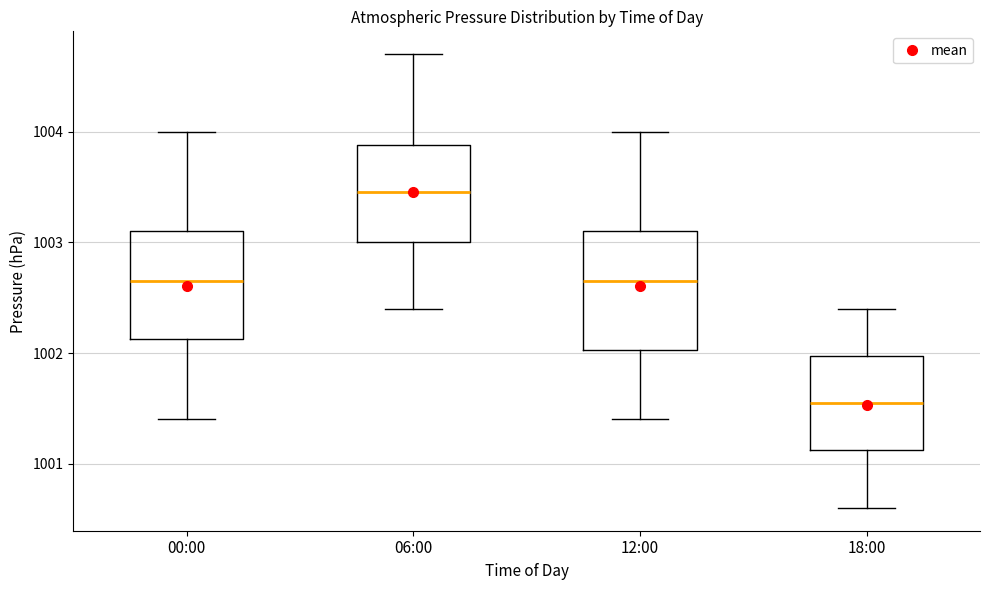

Reading left to right, transcribe this box plot: for each box, give where its median line is, the range the box spans, and where its two whiskers end, as read against the y-axis. The values are not printed on the chart, so give them approximately, as read against the axis.

00:00: median 1002.7, box 1002.1 to 1003.1, whiskers 1001.4 to 1004.0
06:00: median 1003.5, box 1003.0 to 1003.9, whiskers 1002.4 to 1004.7
12:00: median 1002.7, box 1002.0 to 1003.1, whiskers 1001.4 to 1004.0
18:00: median 1001.6, box 1001.1 to 1002.0, whiskers 1000.6 to 1002.4